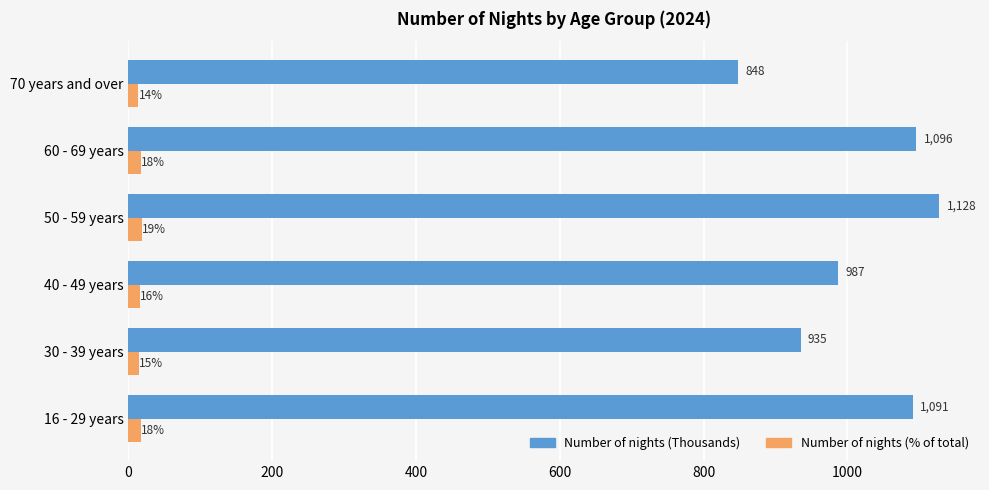

What is the spread (max minus min) of values at 50 - 59 years?

1109